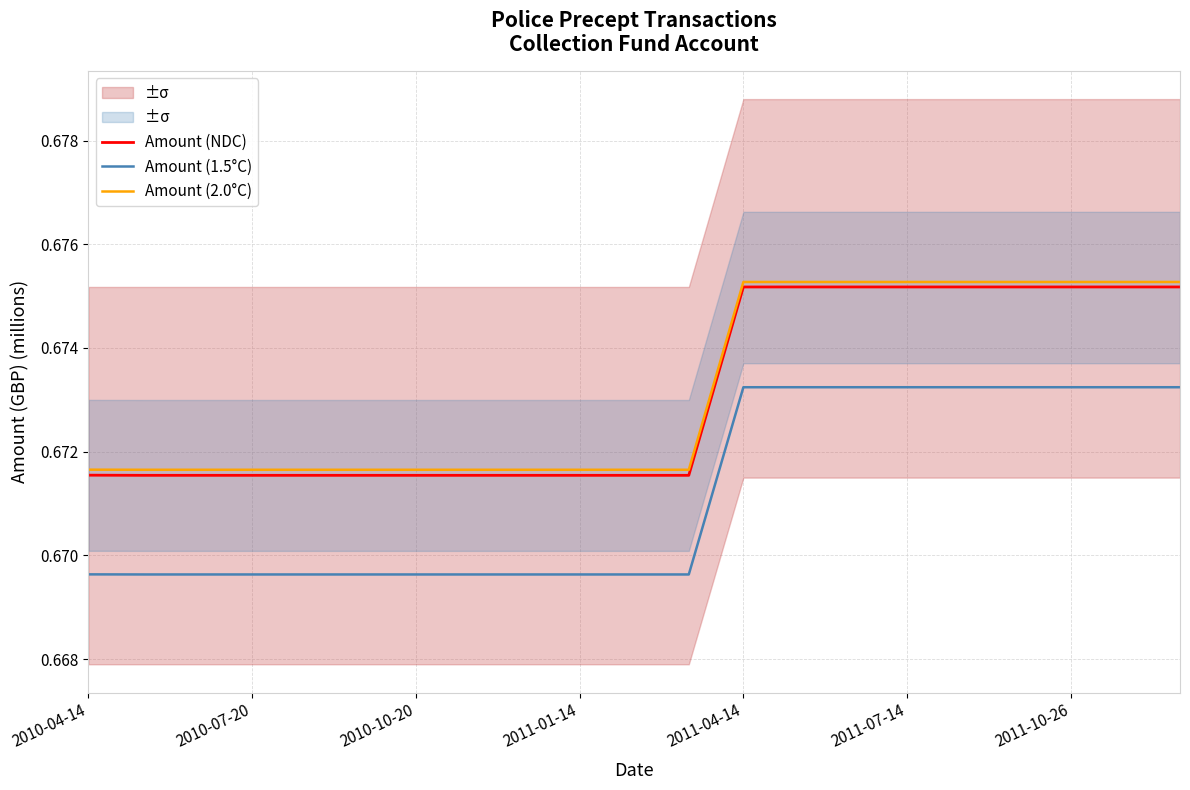

True or false: Amount (2.0°C) has more than 1 interior local peaks.

False